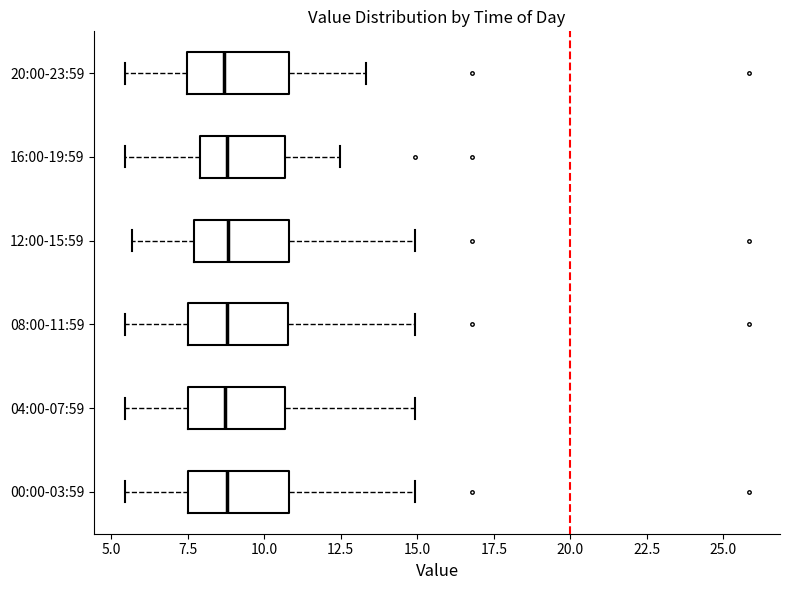

Where does the right whisker of the box for 12:00-15:59 end on the x-axis? The values are not printed on the chart, so give them approximately, as read against the axis.

15.0